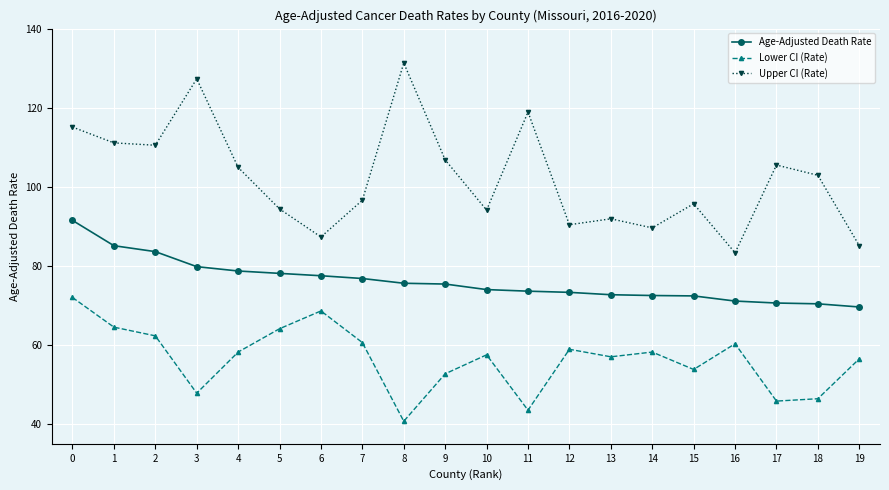

True or false: Upper CI (Rate) and Lower CI (Rate) cross at least once.

False